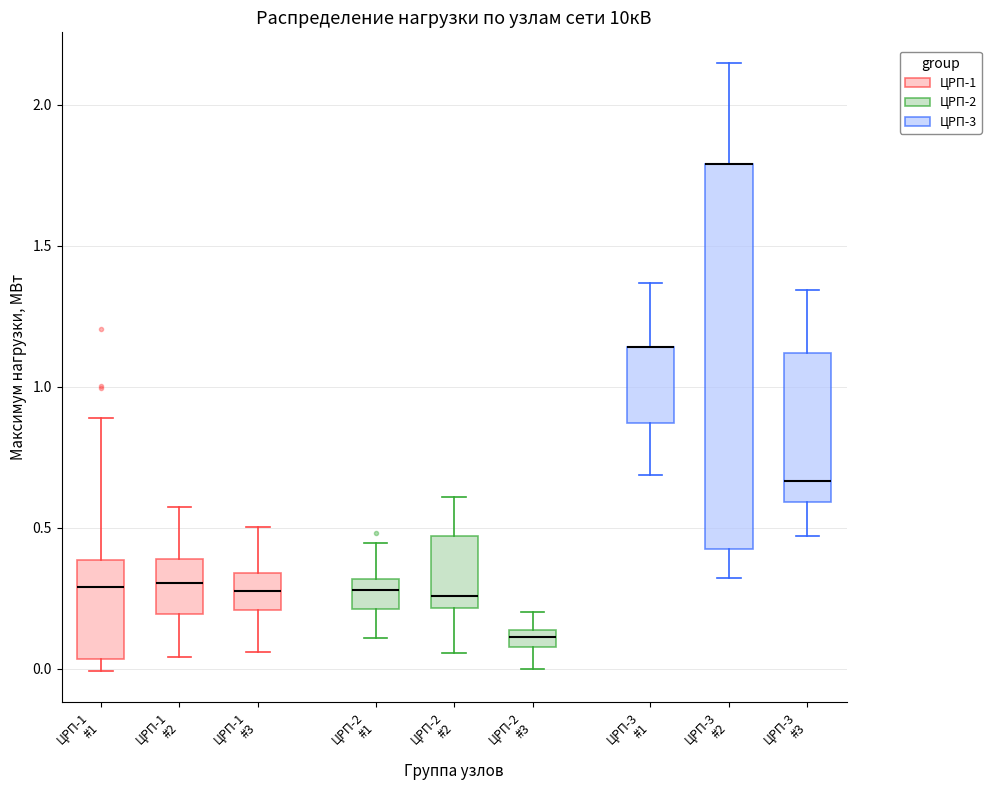

Comparing the boxes themselves (not the whiskers), which one is the tallest?

ЦРП-3 #2